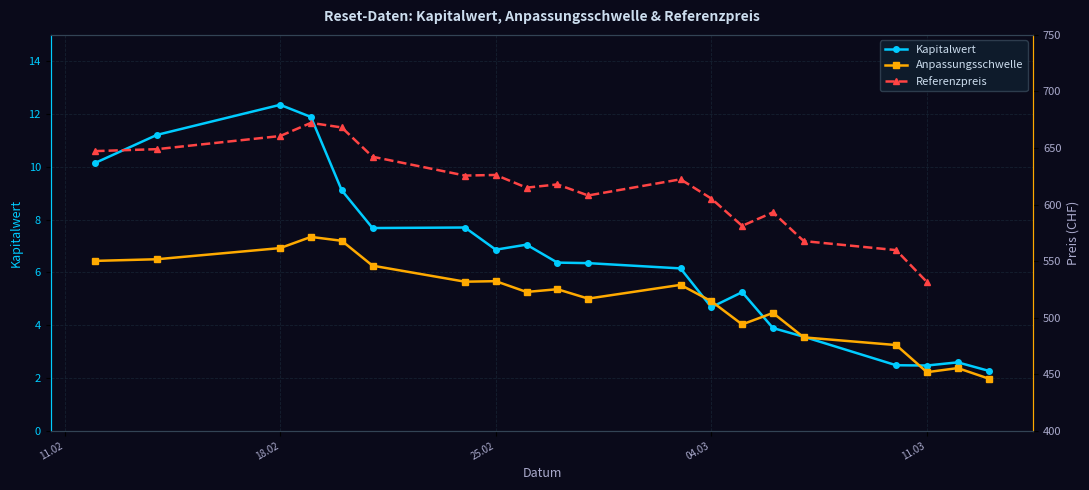

True or false: Kapitalwert has more than 2 points higher than both neighbors.

True